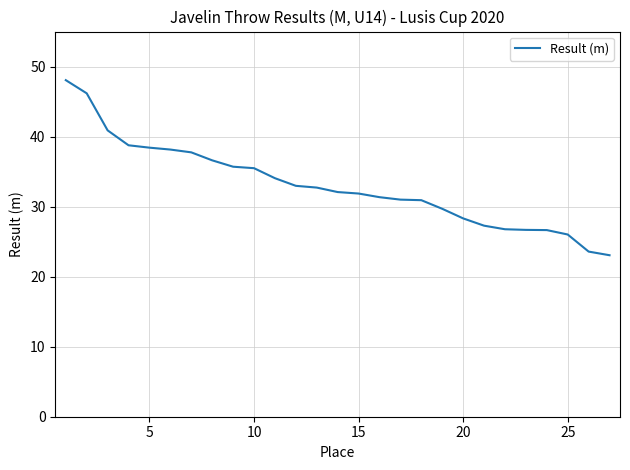

What is the difference between the maximum and minimum values?

25.0